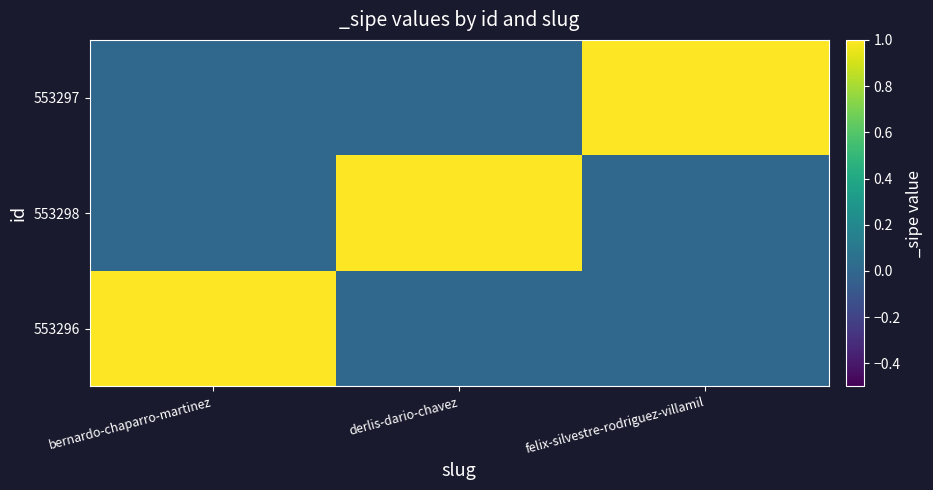

Reading right to left, extract all data points from this chart.

553296: felix-silvestre-rodriguez-villamil=0	derlis-dario-chavez=0	bernardo-chaparro-martinez=1
553298: felix-silvestre-rodriguez-villamil=0	derlis-dario-chavez=1	bernardo-chaparro-martinez=0
553297: felix-silvestre-rodriguez-villamil=1	derlis-dario-chavez=0	bernardo-chaparro-martinez=0